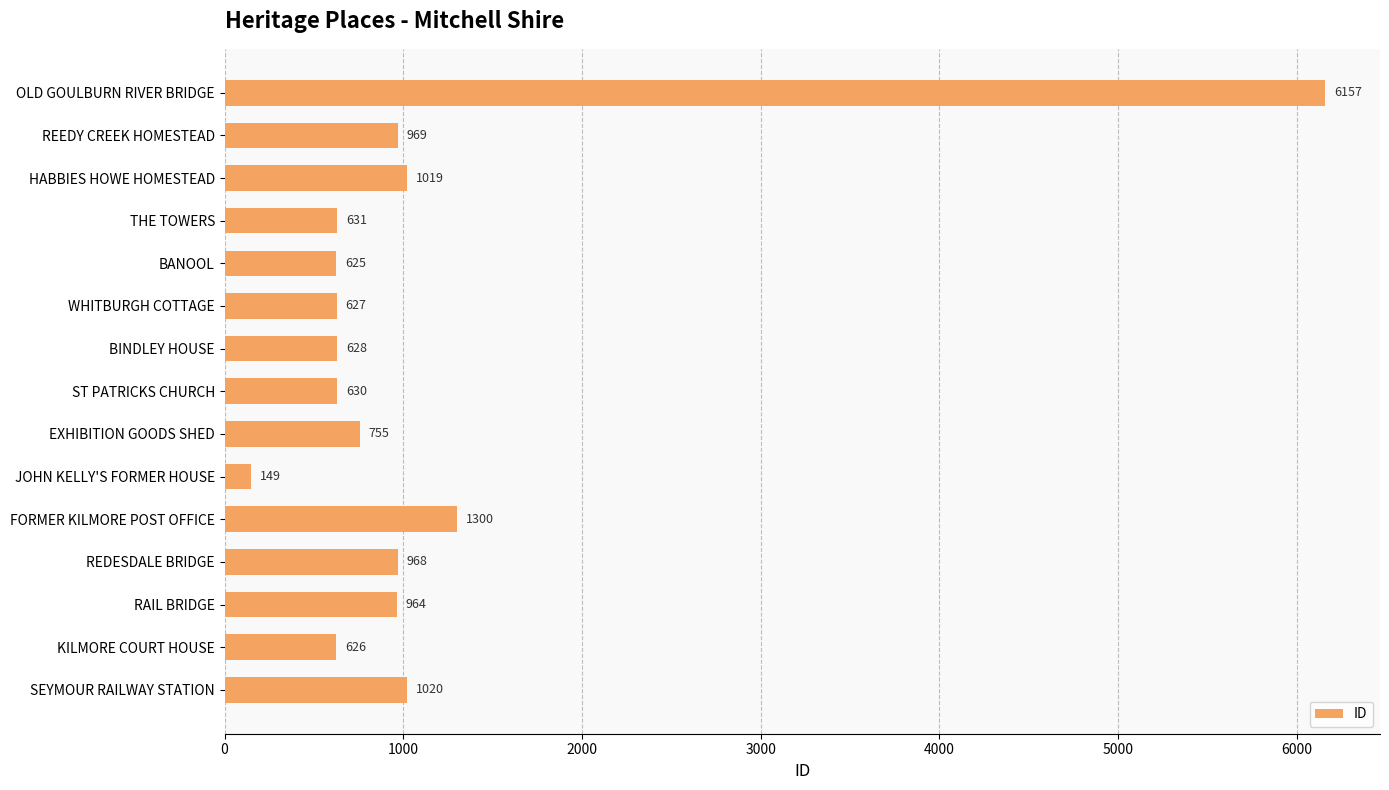

Which category has the lowest value across all series?

JOHN KELLY'S FORMER HOUSE